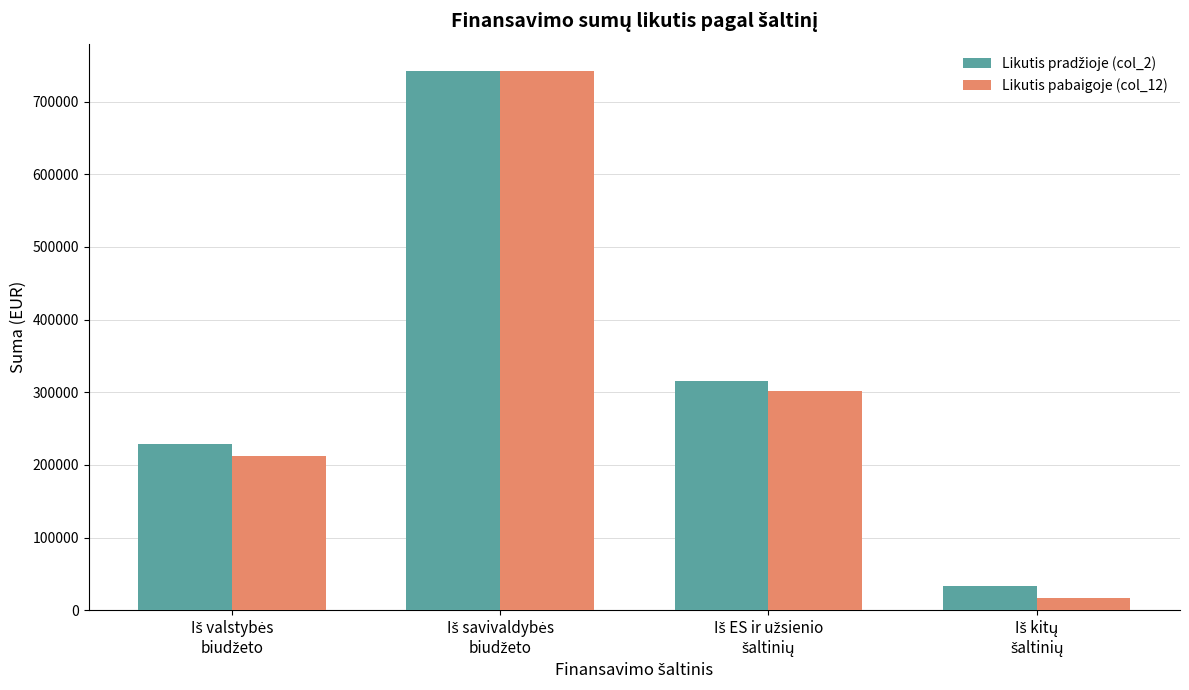

What is the sum of all Likutis pabaigoje (col_12) values?

1273485.9